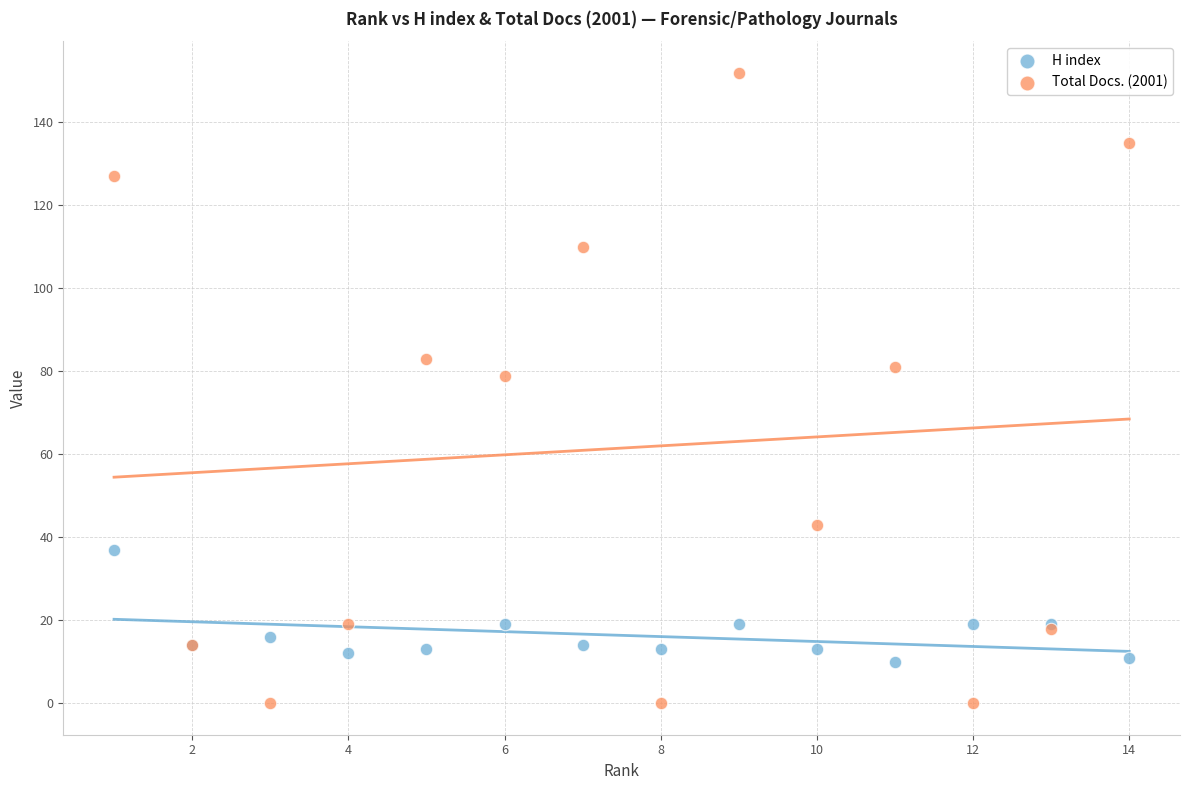

Which series contains the lowest Y value?

Total Docs. (2001)